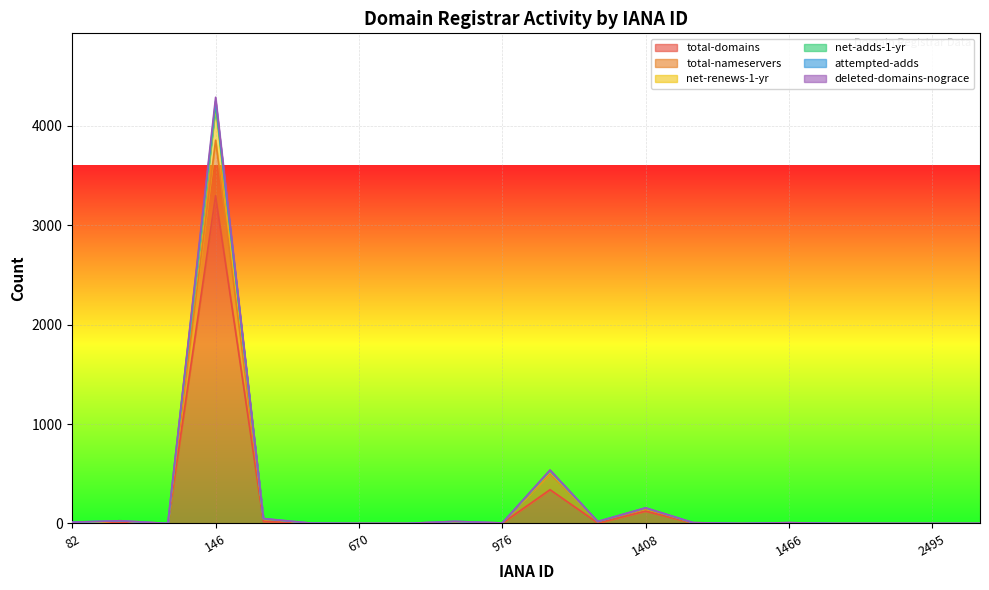

True or false: total-domains and total-nameservers intersect in this chart.

False